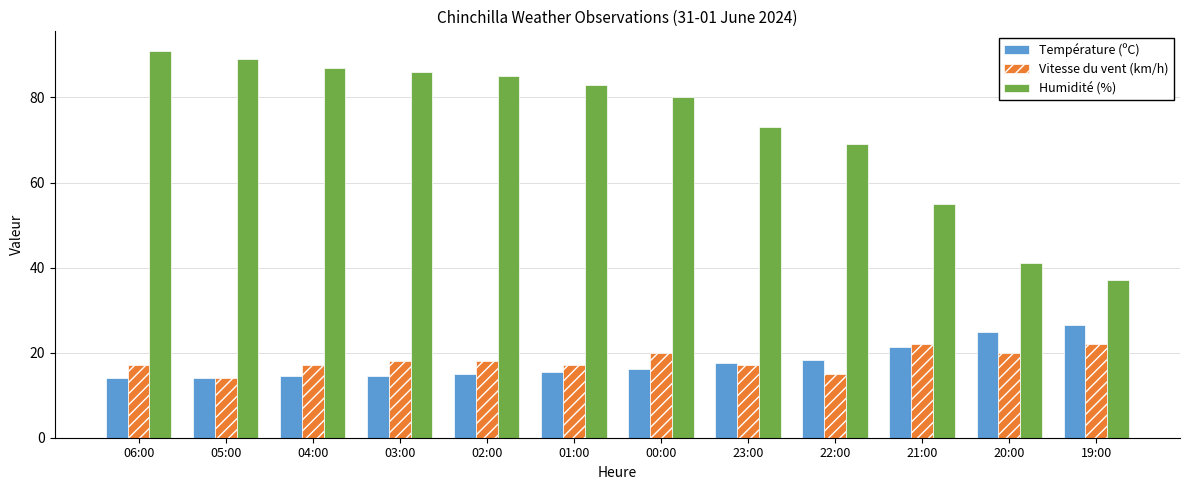

What position from the left is 06:00?

1